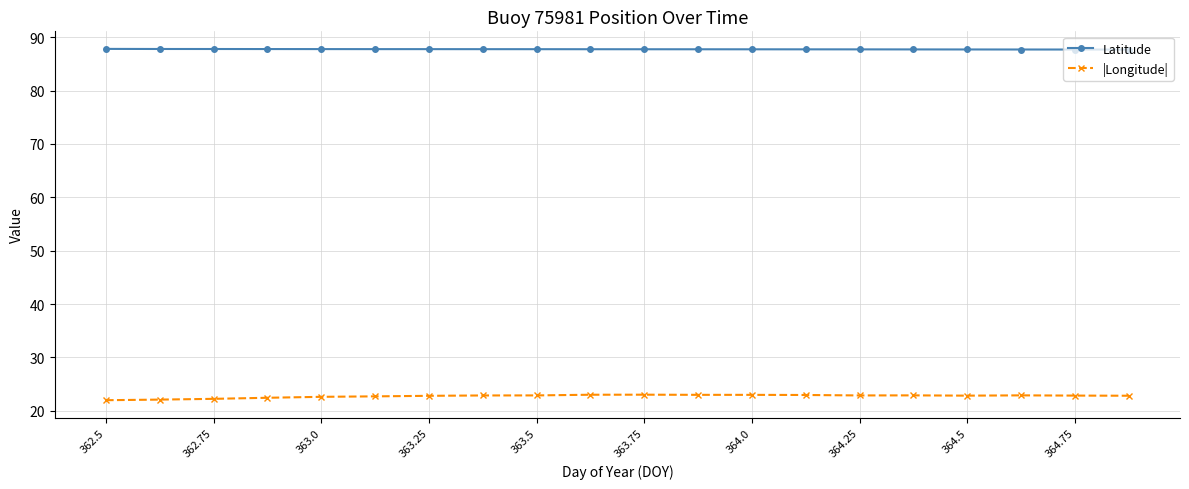

Which series has the largest total across all categories?

Latitude